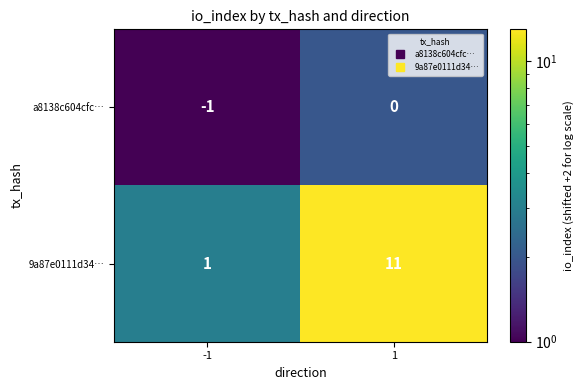

What is the spread (max minus min) of values at -1?

2